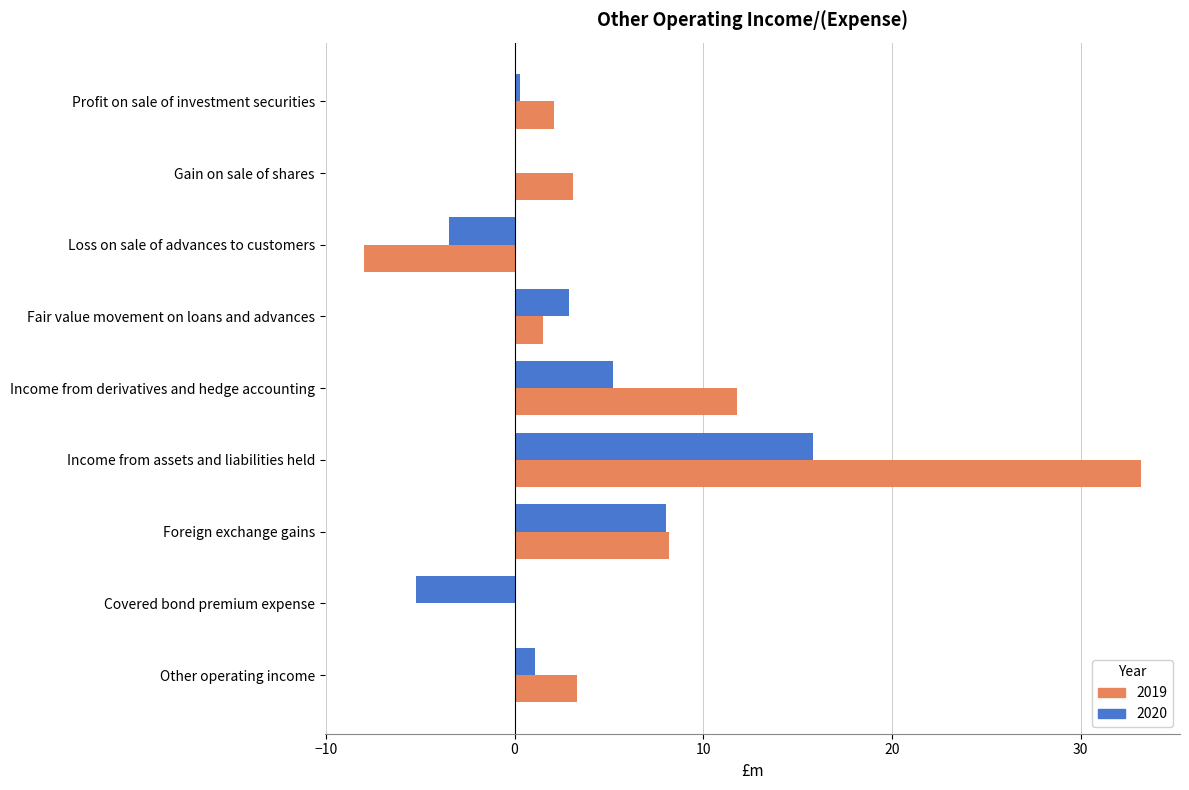

Between Income from derivatives and hedge accounting and Foreign exchange gains, which series saw the biggest shift?

2019